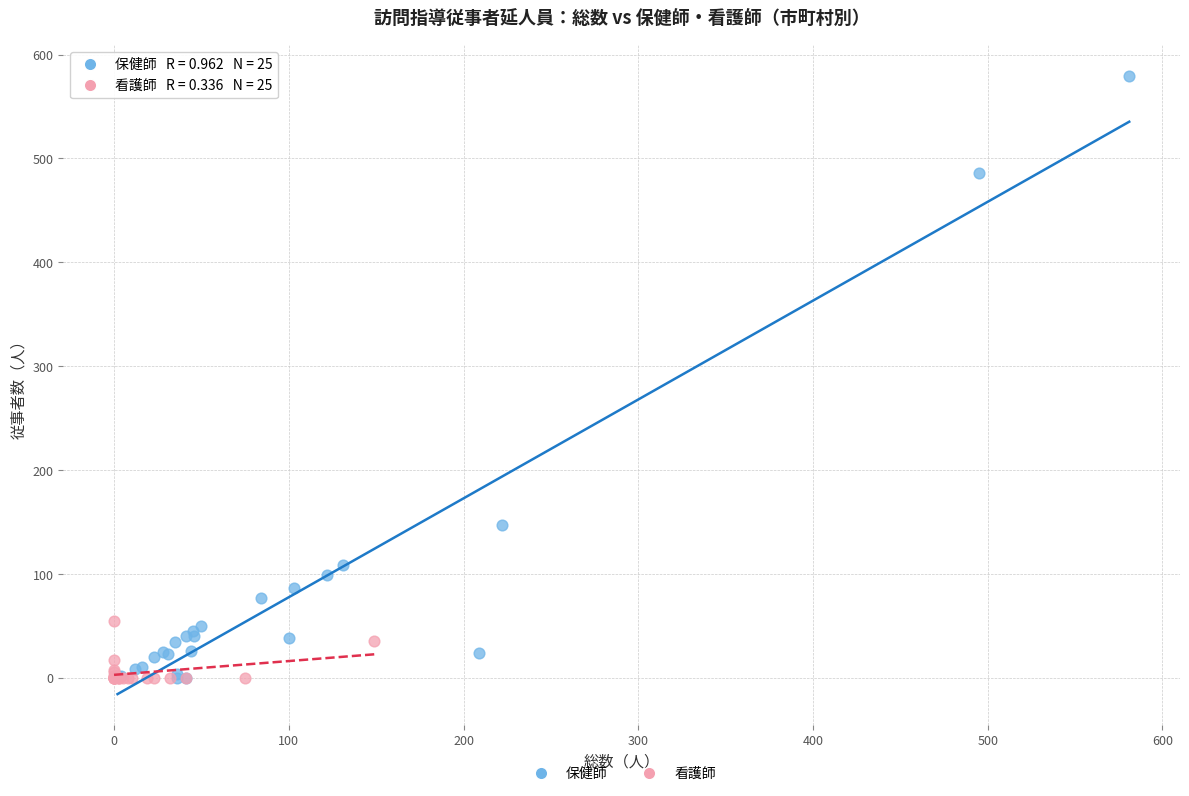

Which series has the largest Y range (max minus min)?

保健師